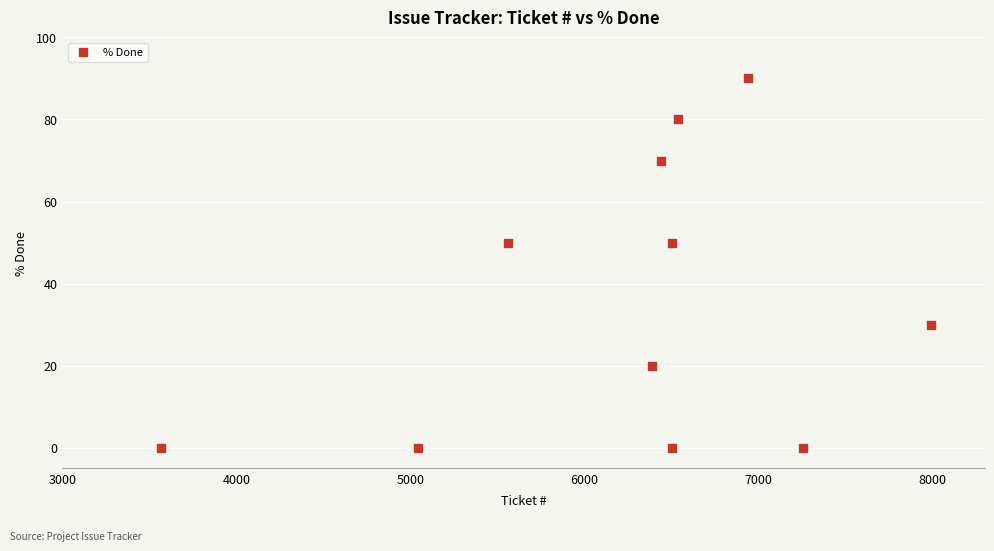

What is the average Y value?

35